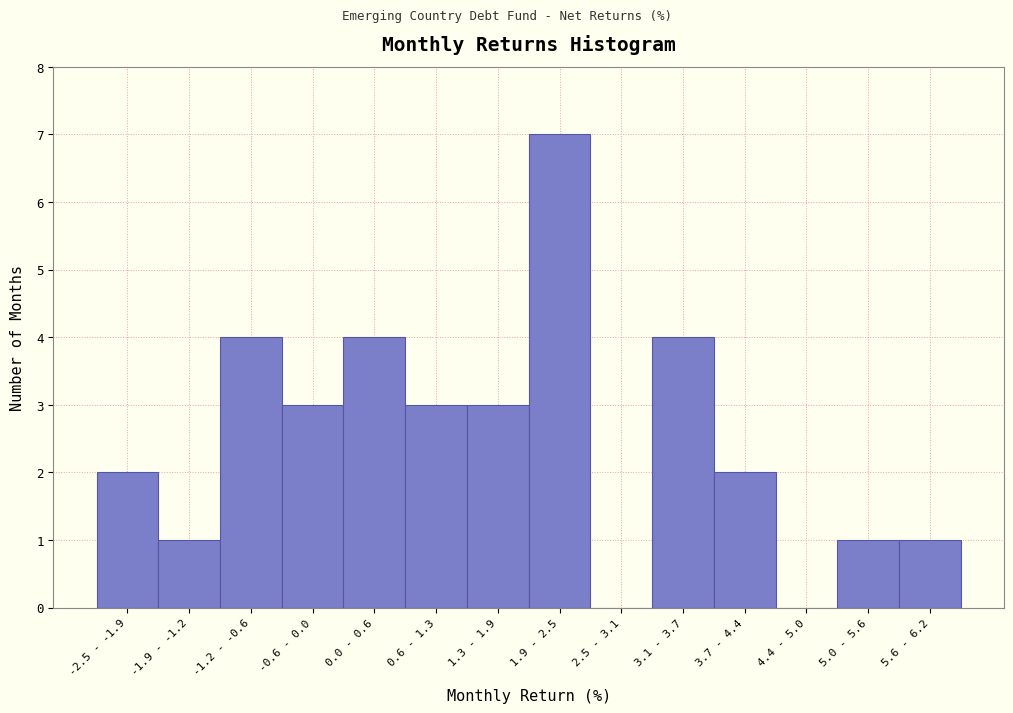

Between 3.1 - 3.7 and 5.6 - 6.2, which is larger?

3.1 - 3.7